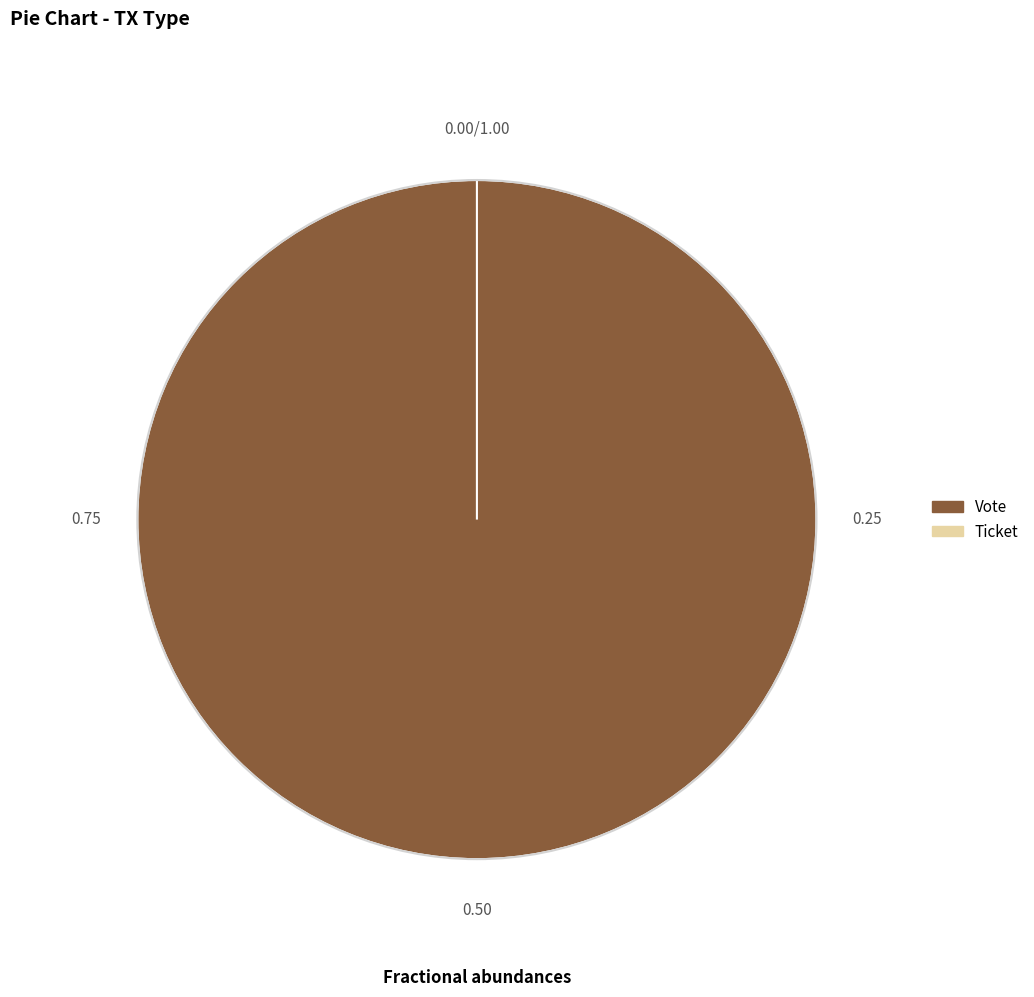

To the nearest percent, what portion does Vote represent?

100%